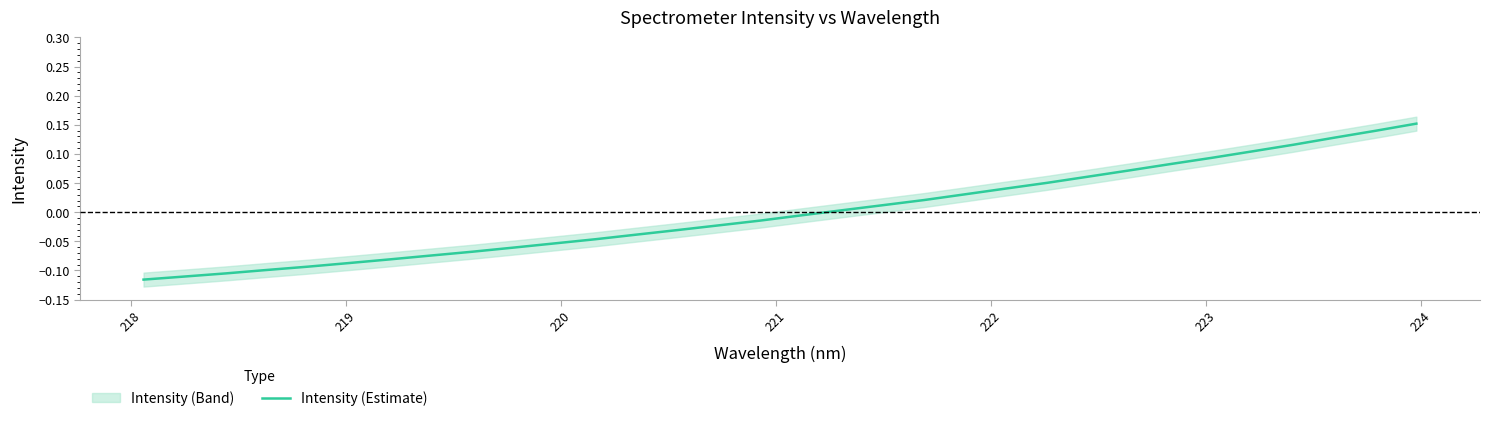

What is the label of the 29th point from the right?

220